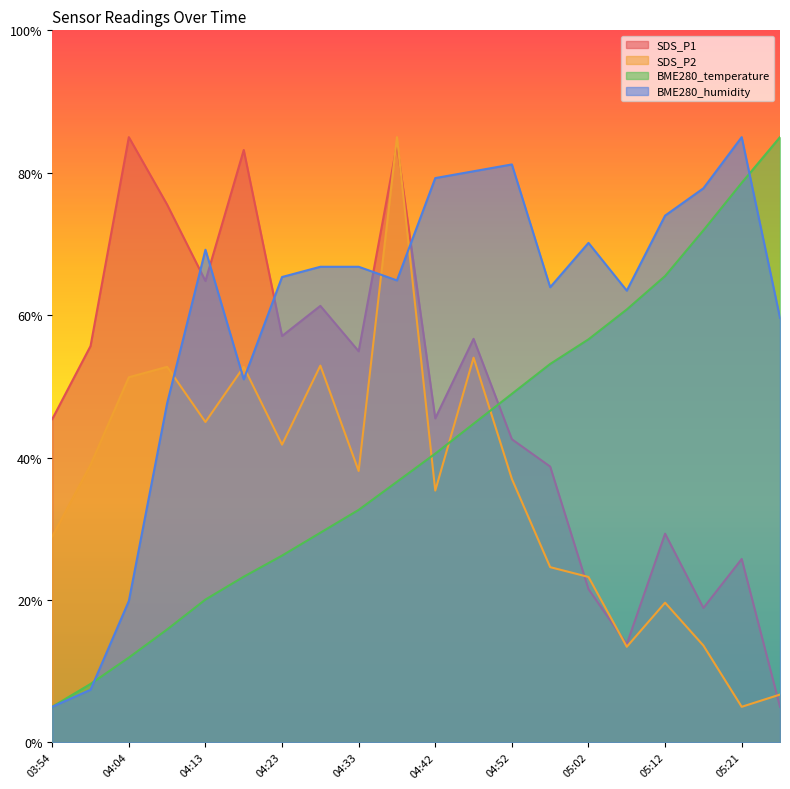

What is the label of the 8th point from the right?

04:52